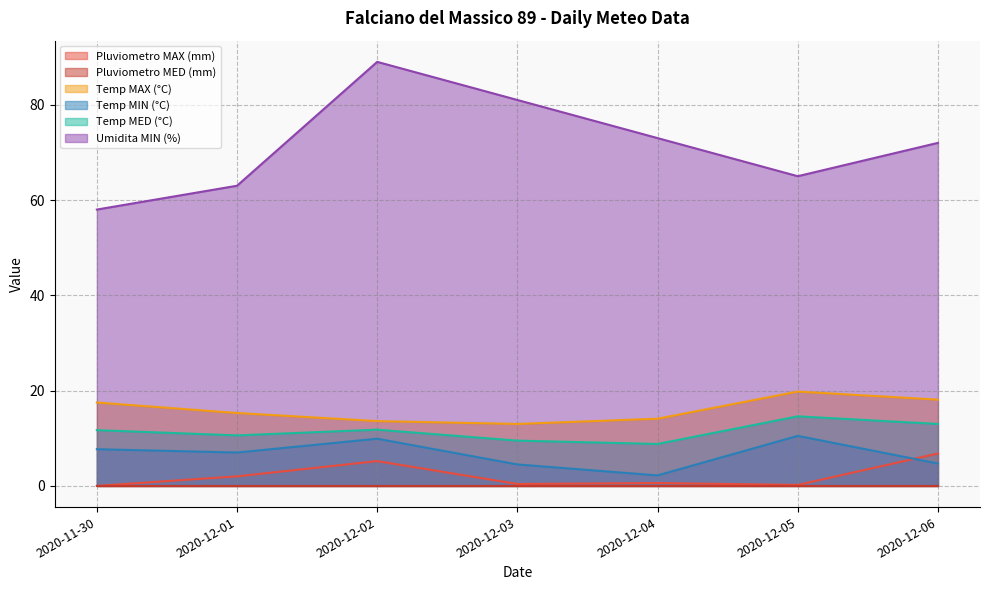

What is the average value of the Umidita MIN (%) series?

71.6